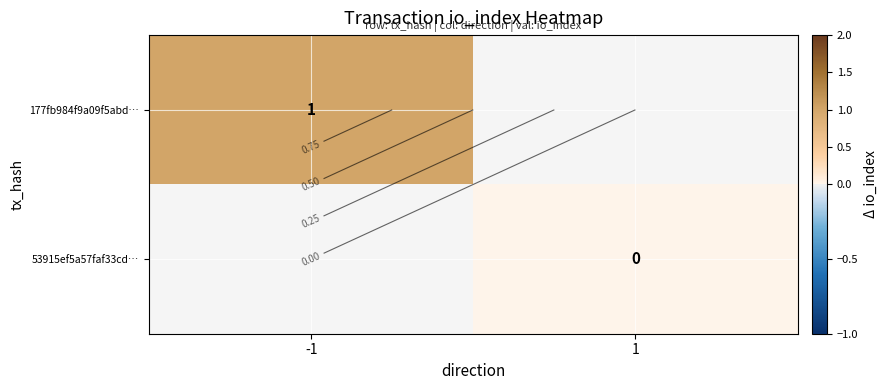

Is it true that 177fb984f9a09f5abd… equals 1.0 at -1?

True